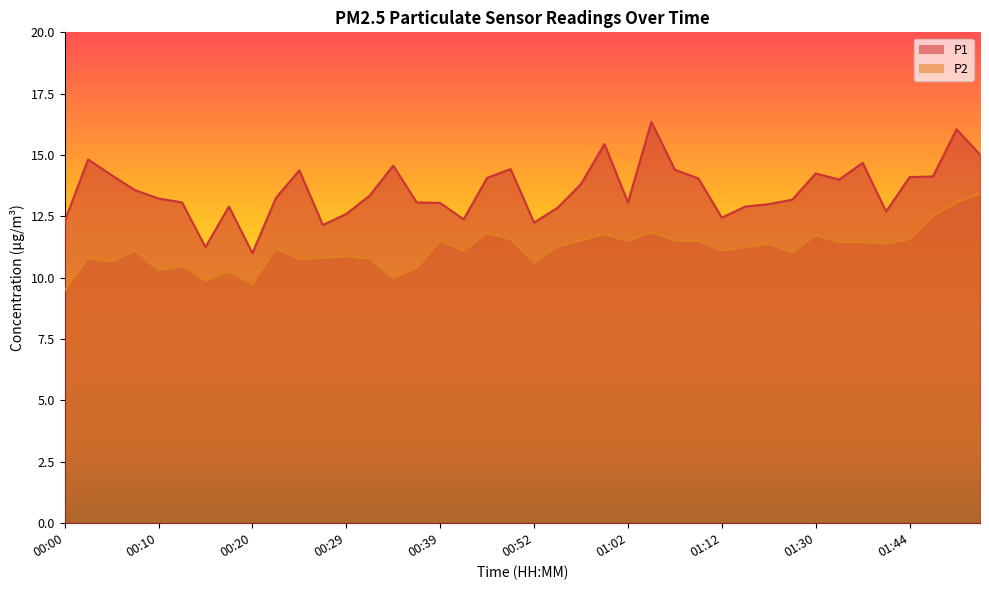

Which series has the widest spread of values?

P1